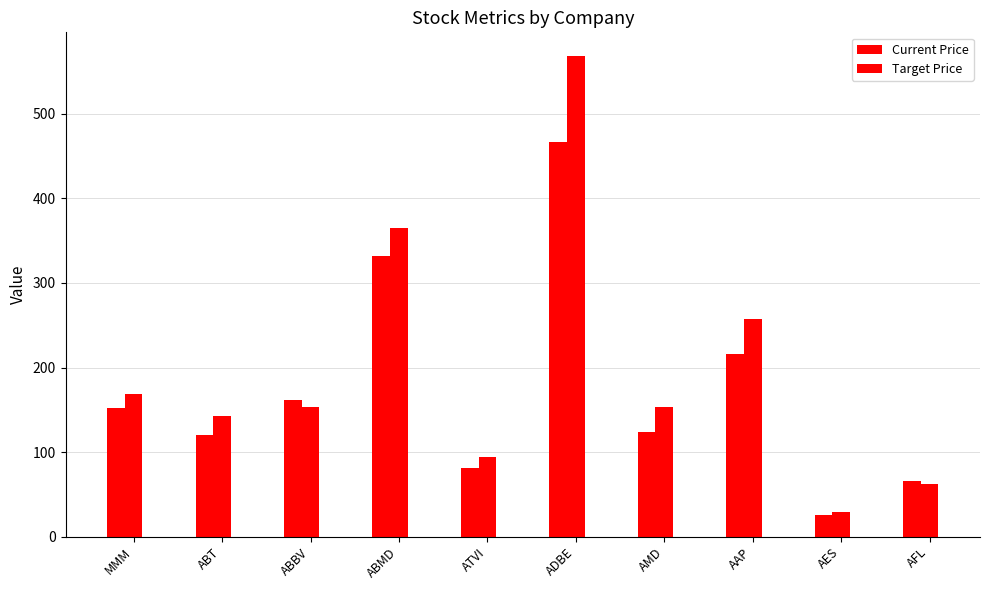

The value of Target Price at AFL is 62.1. True or false?

True